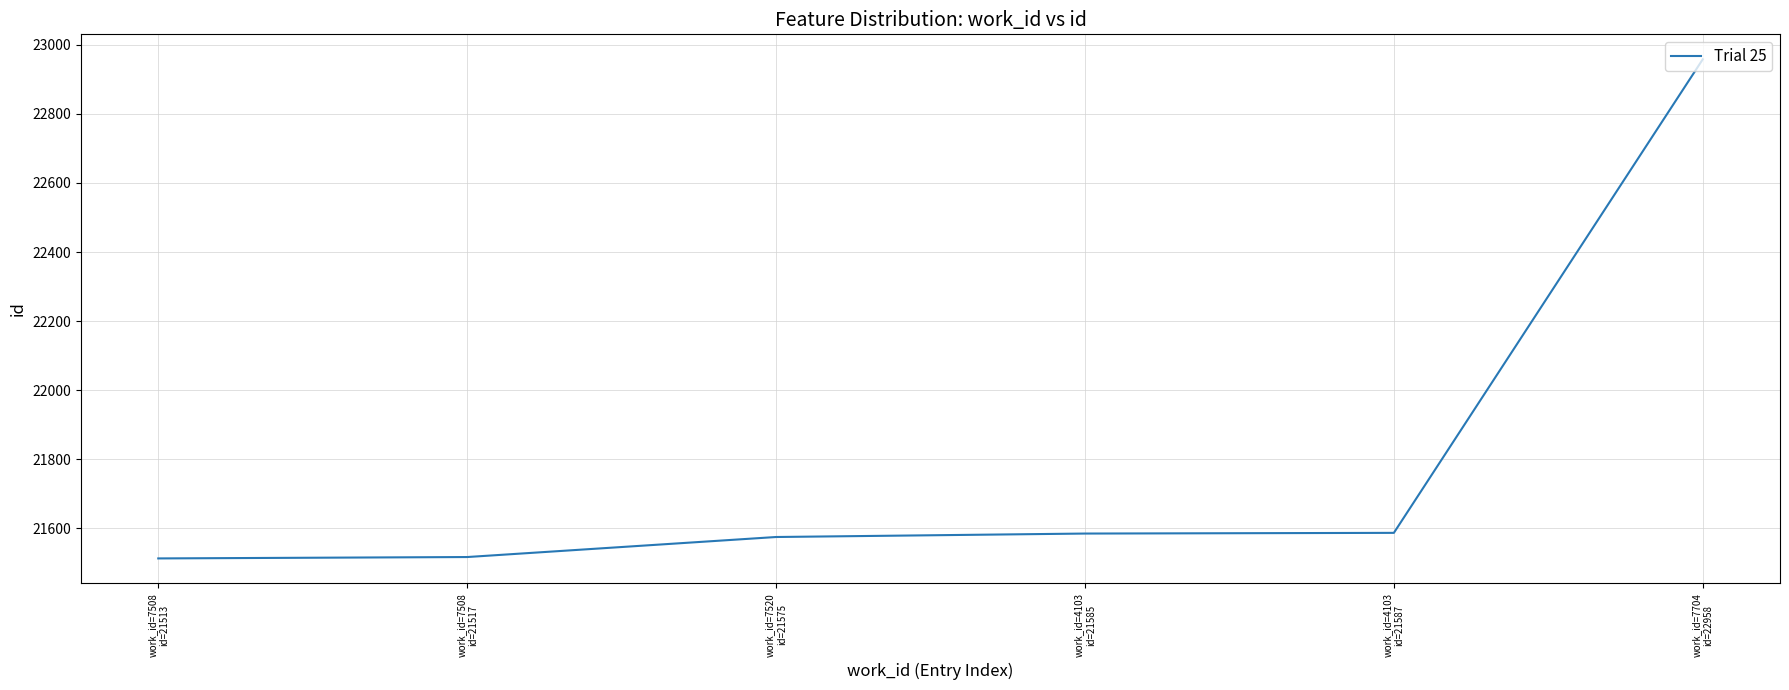

What is the average value?

21789